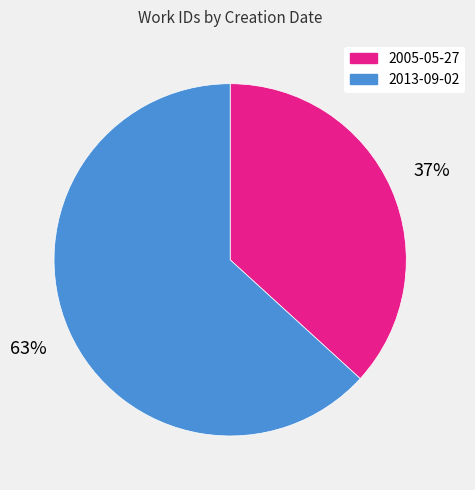

Approximately how many times larger is the value at 2005-05-27 compared to 2013-09-02?

0.6